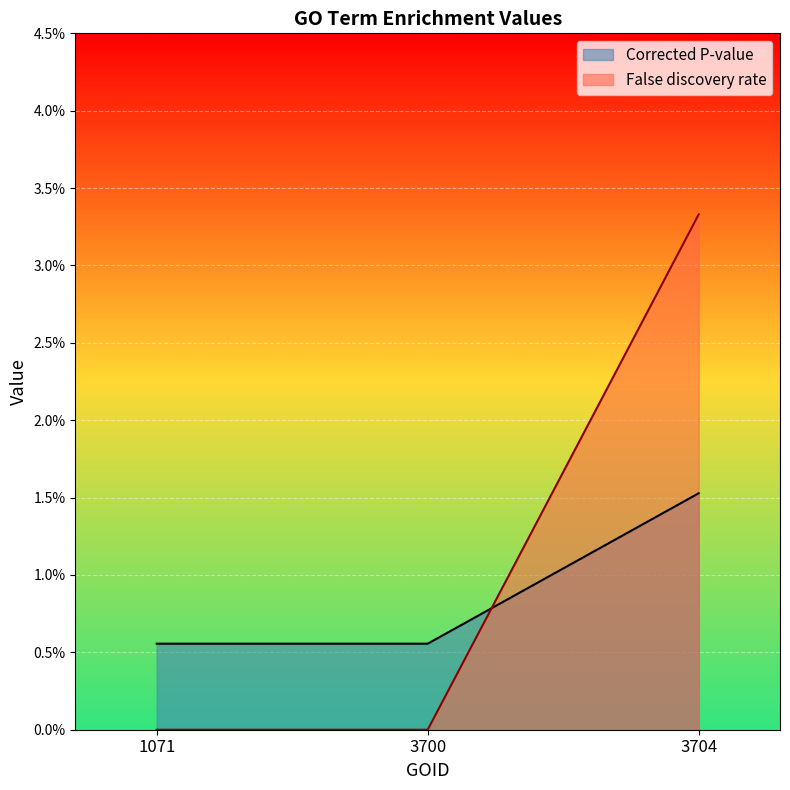

At which category does the chart reach its minimum across all series?

1071